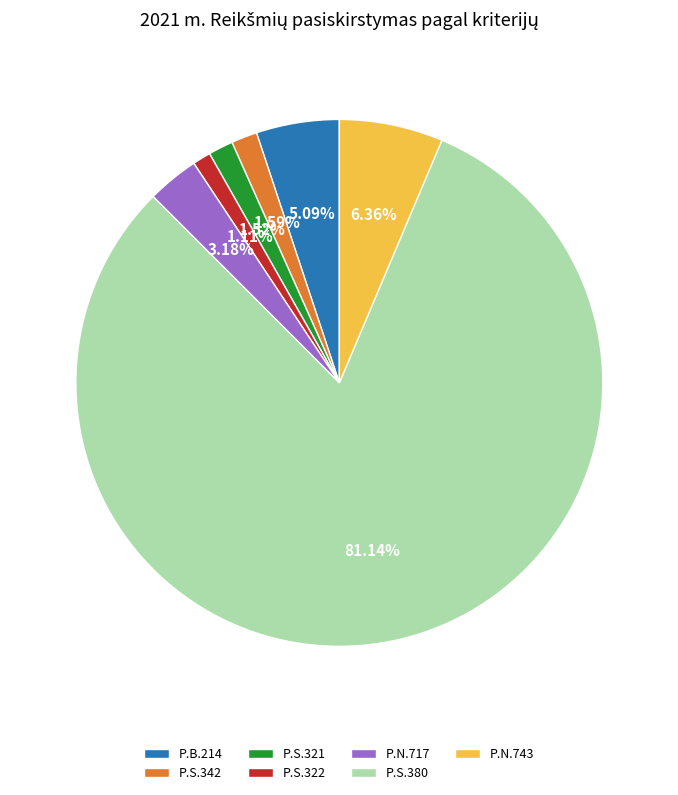

To the nearest percent, what is the combined percentage of P.B.214 and P.S.322?

6%